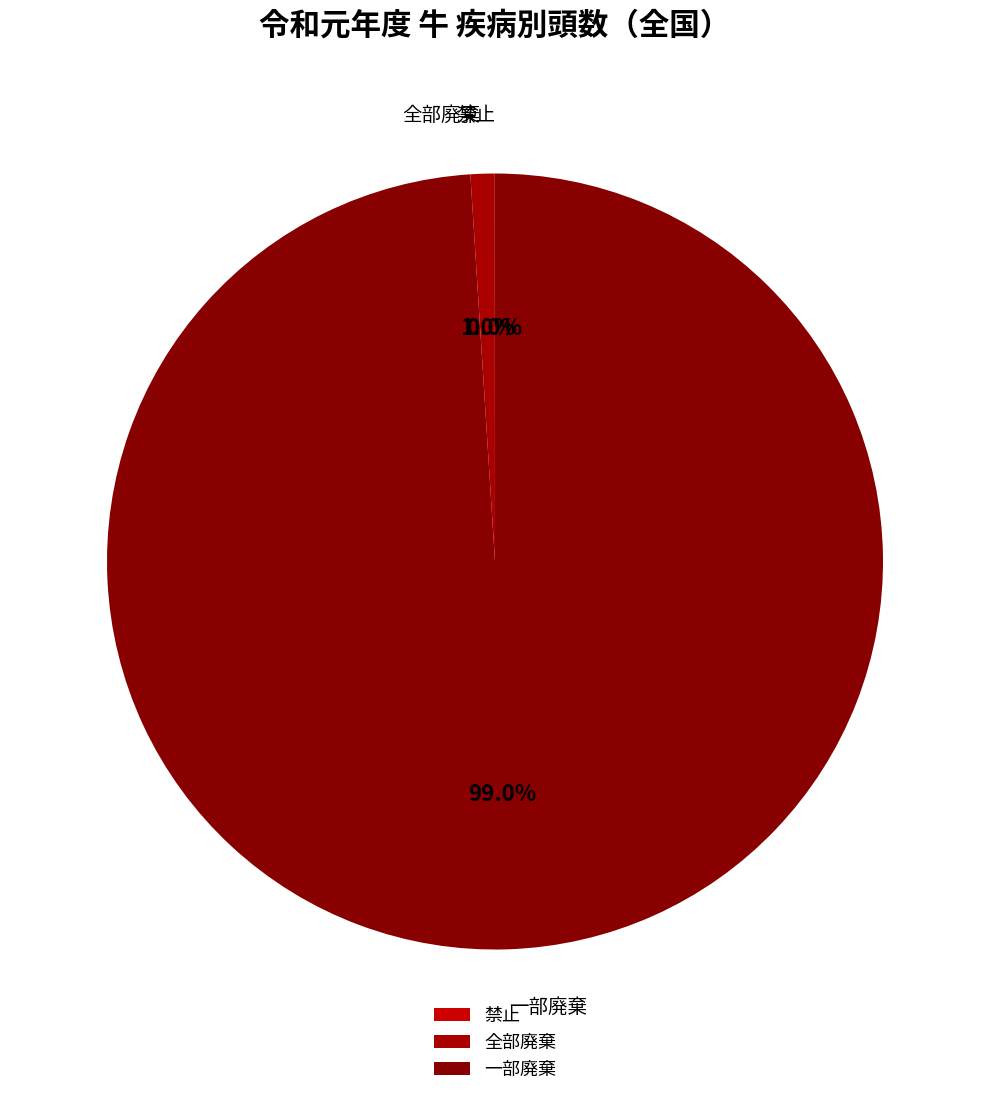

True or false: 禁止 accounts for 1% of the total.

False